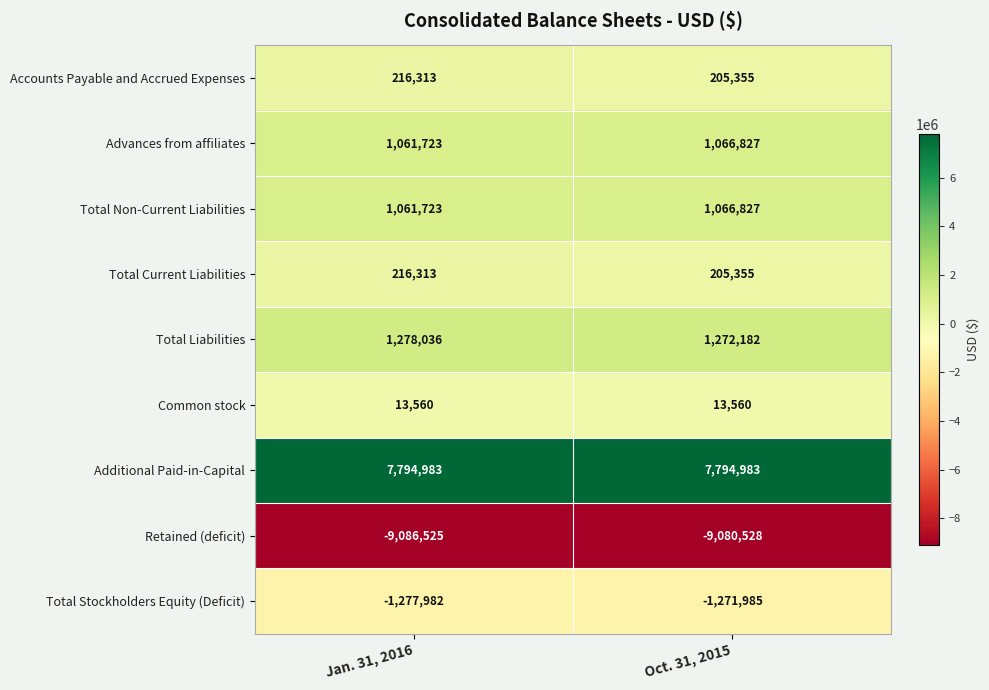

At how many categories does at least one series exceed 434061?

2